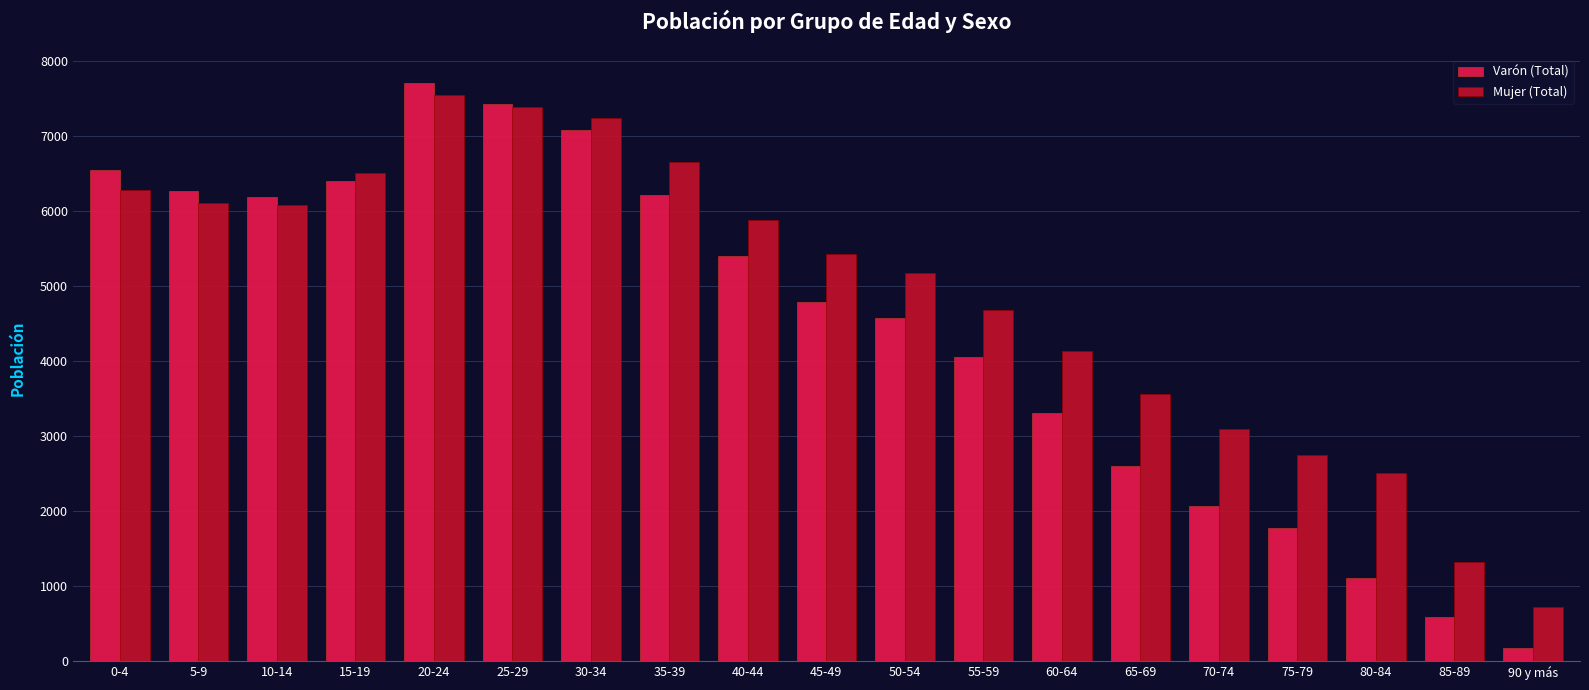

What are all the series names shown in the legend?

Varón (Total), Mujer (Total)